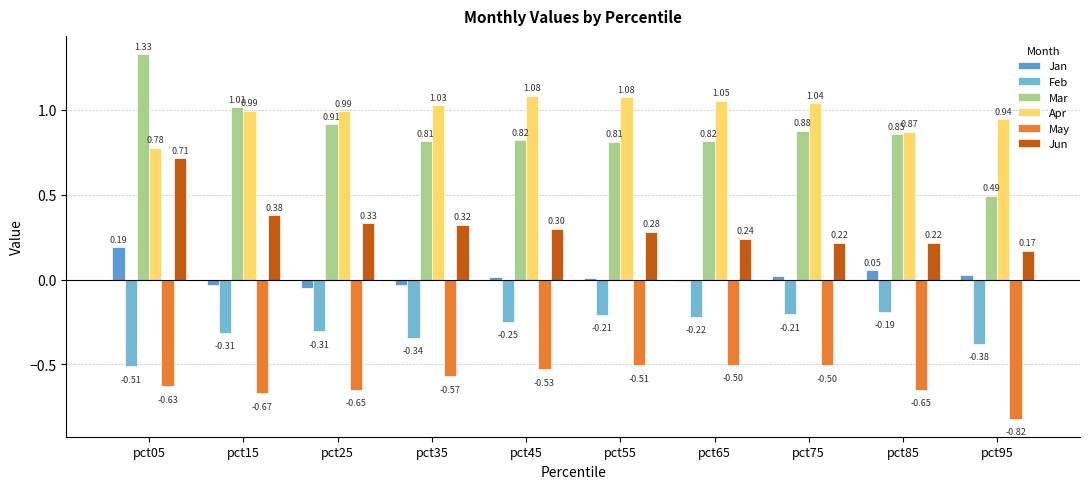

What is the minimum value for Feb?

-0.5